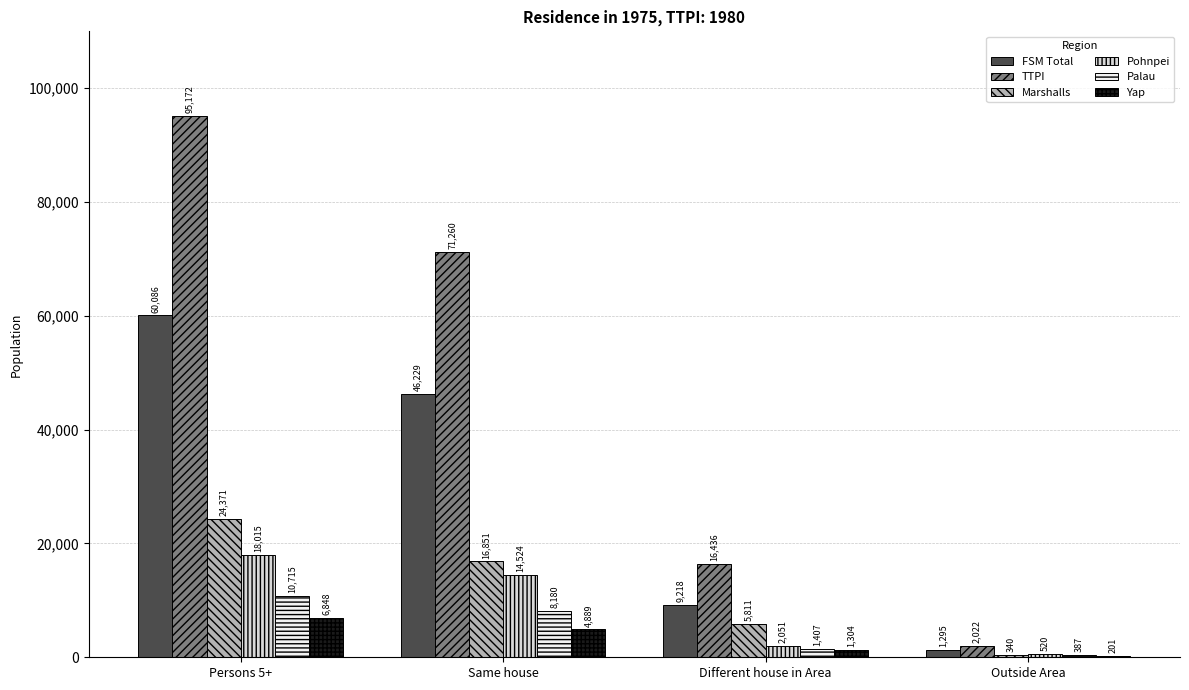

The TTPI series shows 16436 at Different house in Area. True or false?

True